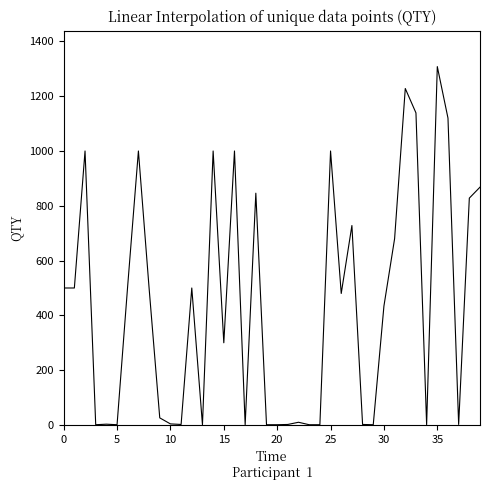

What is the maximum value shown in the chart?

1308